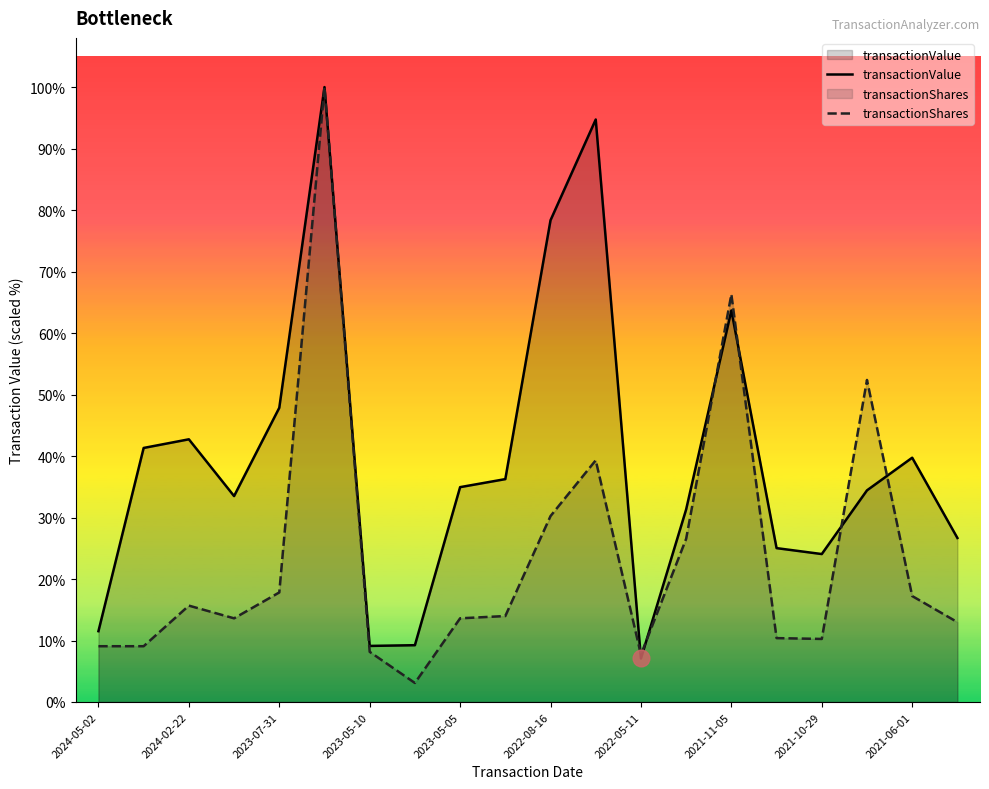

The transactionShares series shows 74990.1 at 2021-11-05. True or false?

True